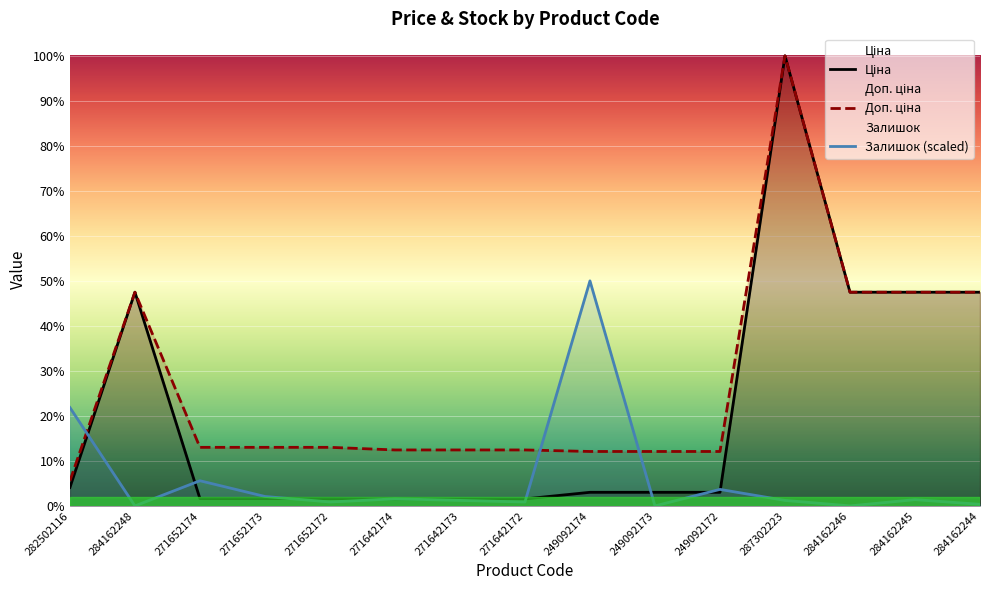

What are all the series names shown in the legend?

Ціна, Доп. ціна, Залишок